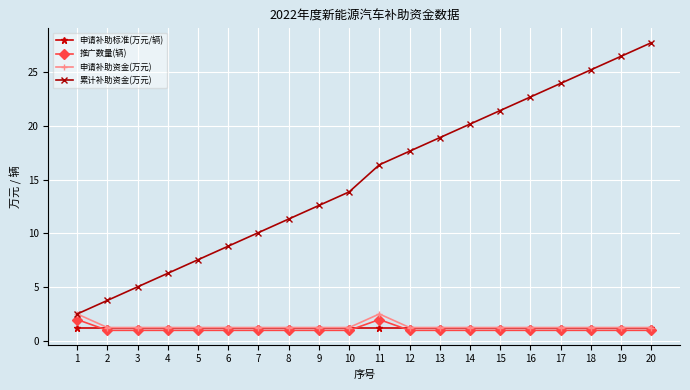

Reading left to right, transcribe all the data shown in this chart.

申请补助标准(万元/辆): 1.3	1.3	1.3	1.3	1.3	1.3	1.3	1.3	1.3	1.3	1.3	1.3	1.3	1.3	1.3	1.3	1.3	1.3	1.3	1.3
推广数量(辆): 2.0	1.0	1.0	1.0	1.0	1.0	1.0	1.0	1.0	1.0	2.0	1.0	1.0	1.0	1.0	1.0	1.0	1.0	1.0	1.0
申请补助资金(万元): 2.5	1.3	1.3	1.3	1.3	1.3	1.3	1.3	1.3	1.3	2.5	1.3	1.3	1.3	1.3	1.3	1.3	1.3	1.3	1.3
累计补助资金(万元): 2.5	3.8	5.0	6.3	7.6	8.8	10.1	11.3	12.6	13.9	16.4	17.6	18.9	20.2	21.4	22.7	23.9	25.2	26.5	27.7